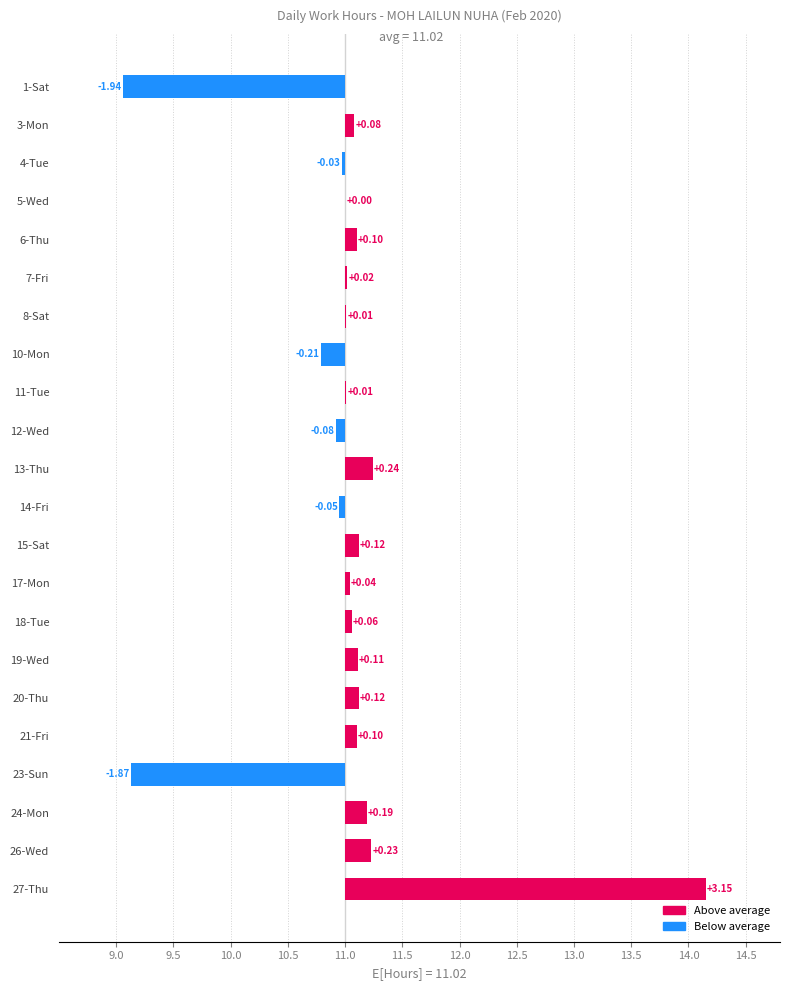

Does the chart contain any negative values?

Yes